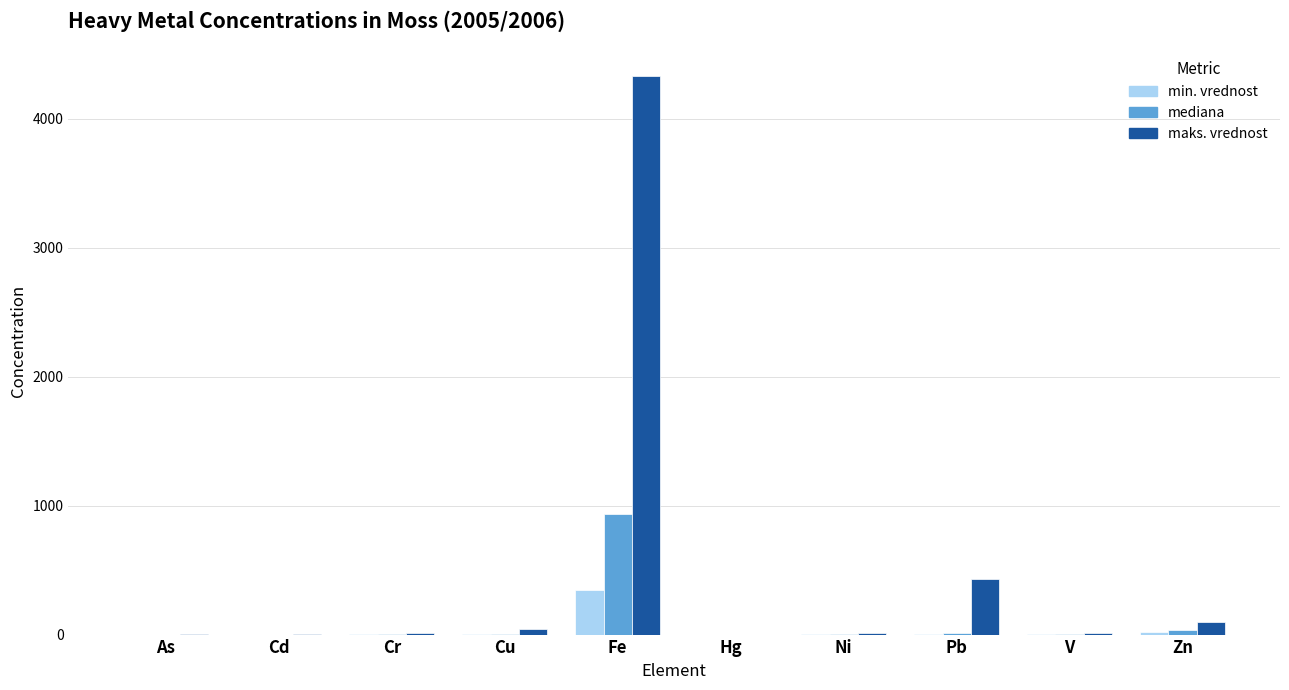

What is the spread (max minus min) of values at Cd?

1.2